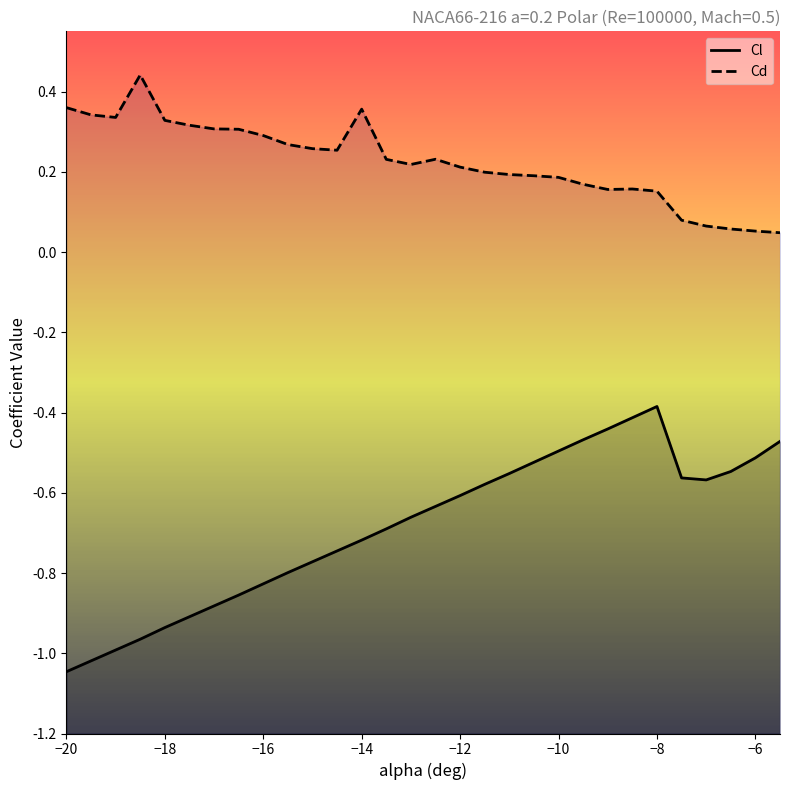

At how many categories does at least one series exceed 0?

30